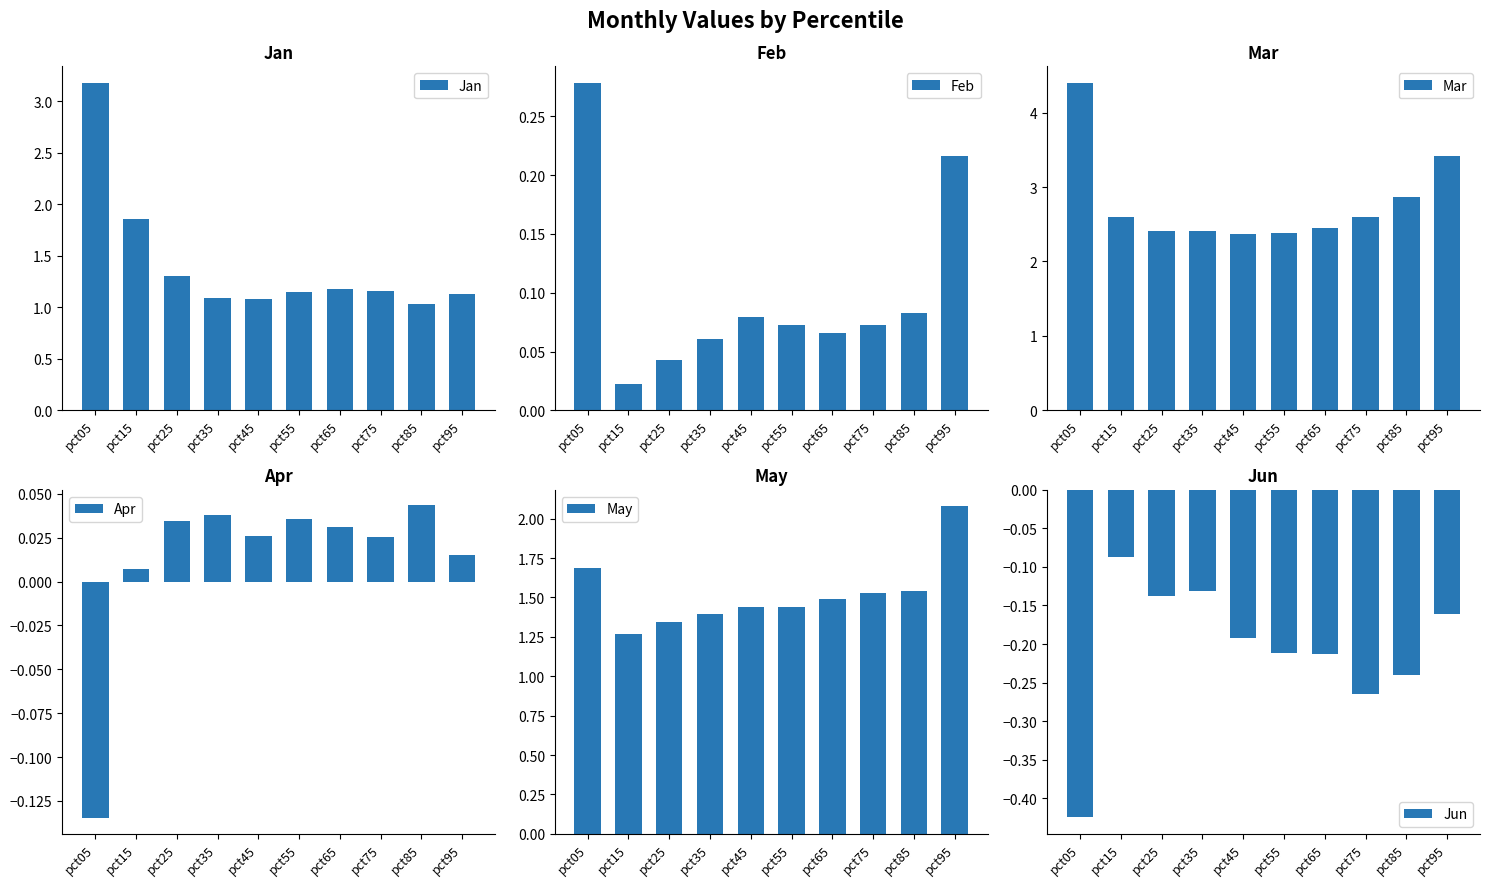

What is the minimum value shown in the chart?

-0.4